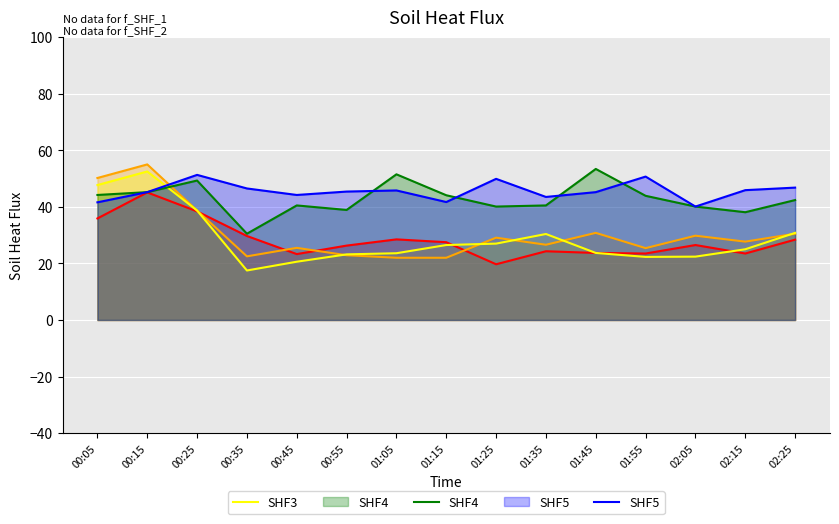

True or false: SHF3 has a value of 10.0 at 01:35.

False